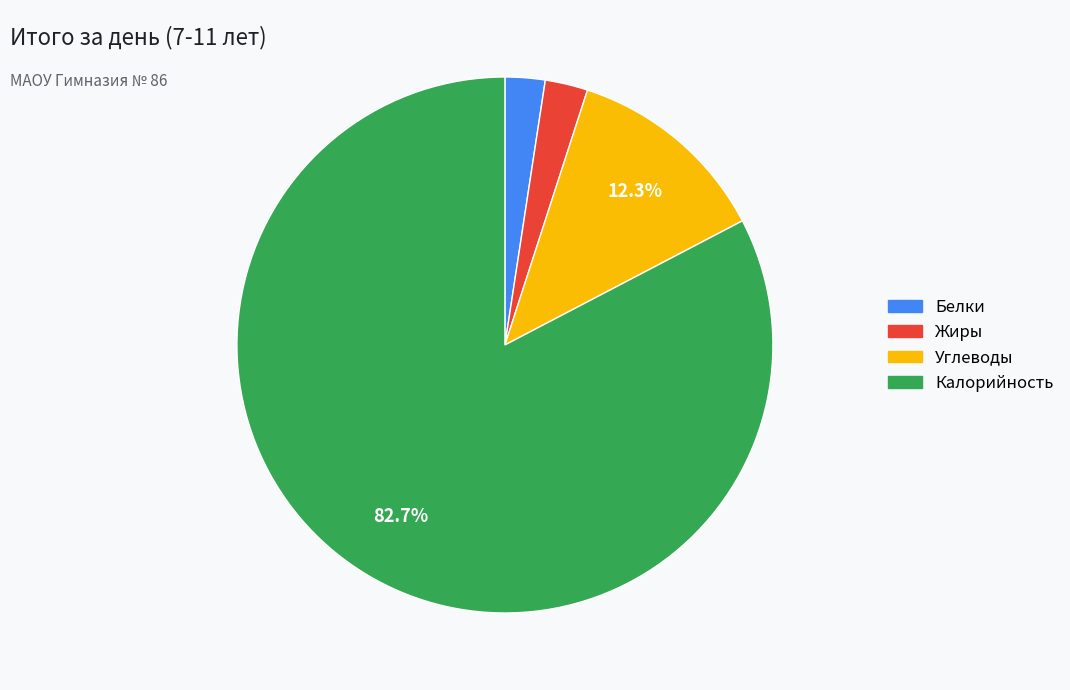

Which category has the biggest portion of the pie?

Калорийность